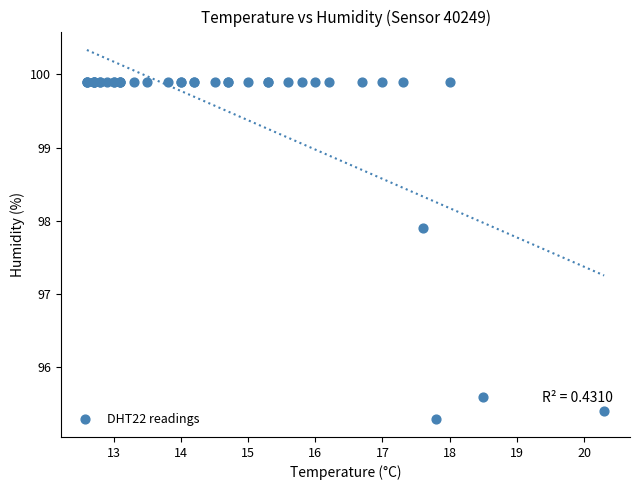

What Y value in the scatter plot is closest to 97?

97.9